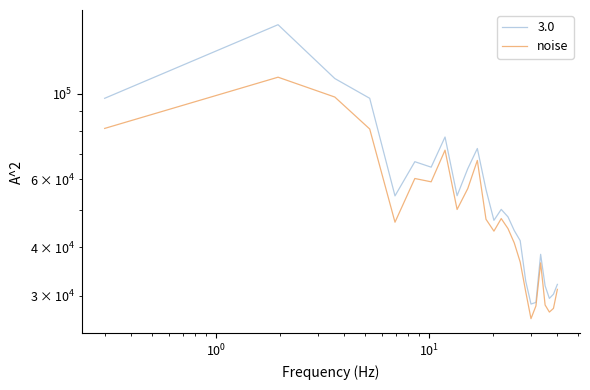

Does the chart display data point markers on the line(s)?

No